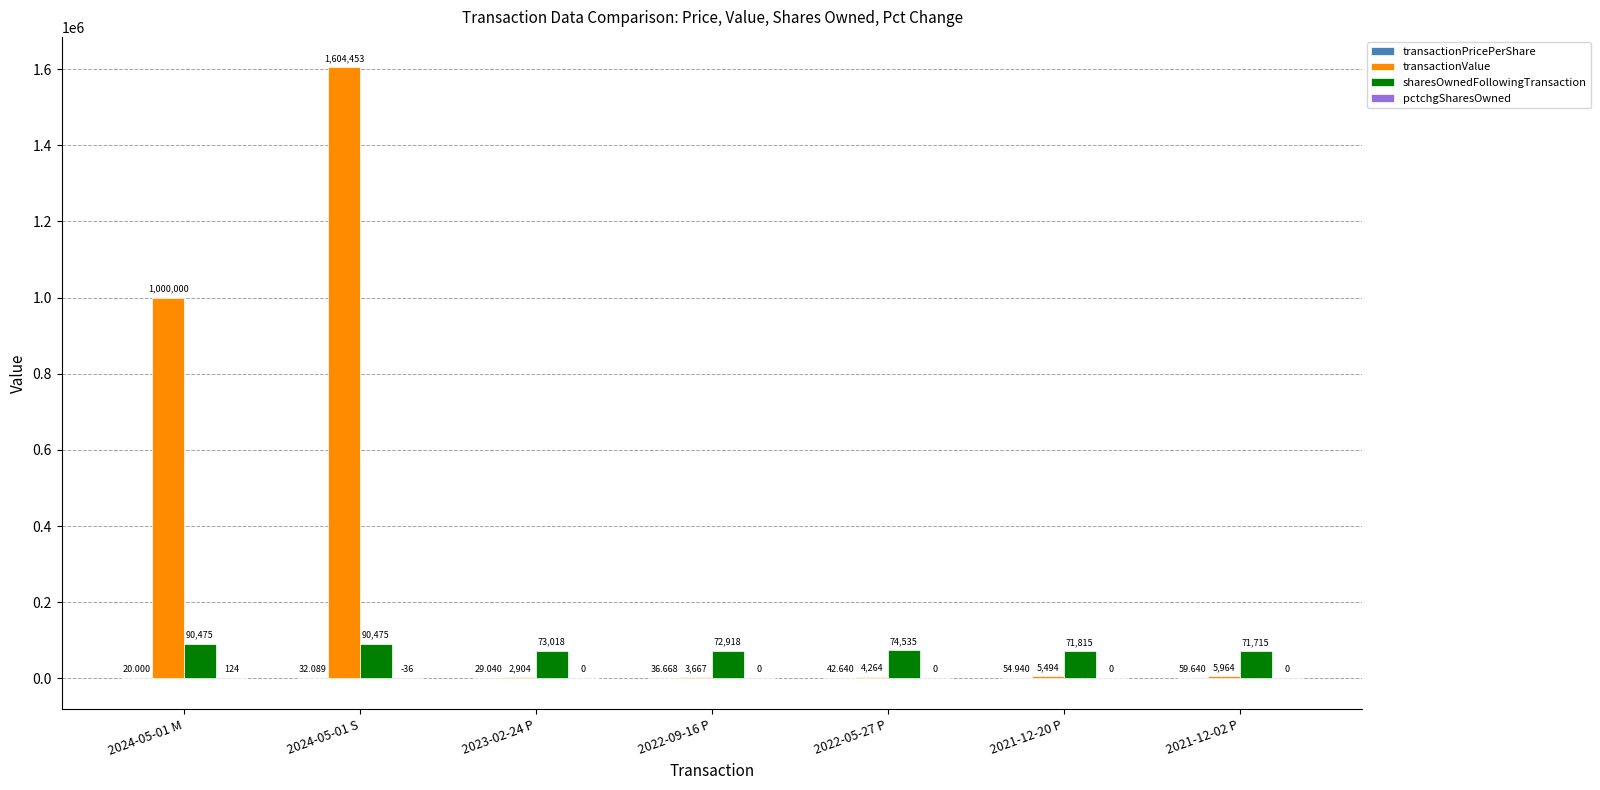

Between 2023-02-24 P and 2021-12-02 P, which series saw the biggest shift?

transactionValue